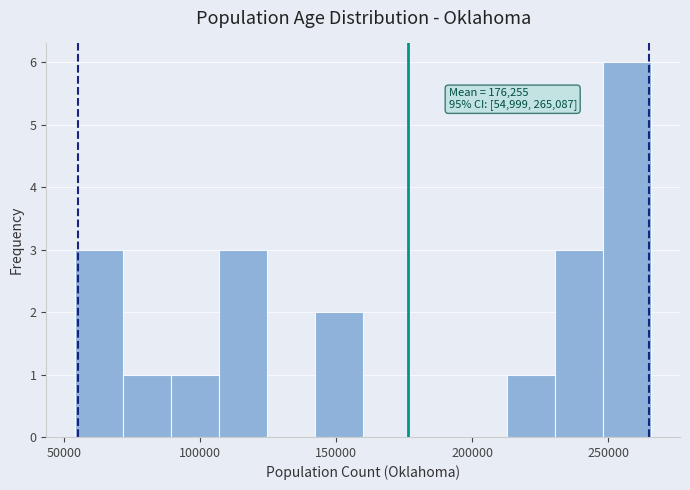

Read against the x-axis, roughly where is the centre of the tallest bar?

255000